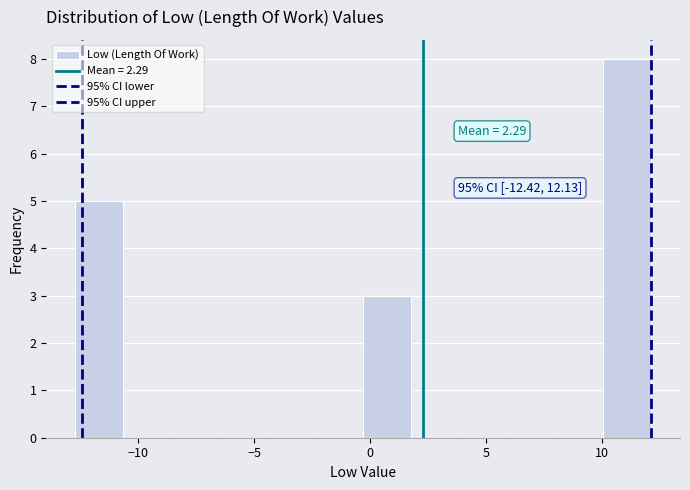

Which range on the x-axis has the tallest bar?

10.0 to 12.0